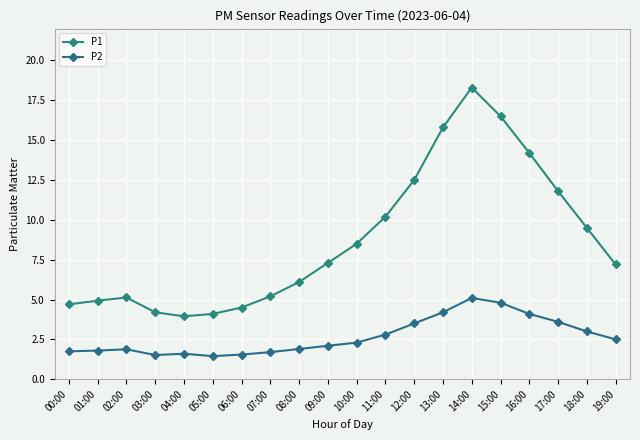

What is the sum of the P2 values at 00:00 and 17:00?

5.3